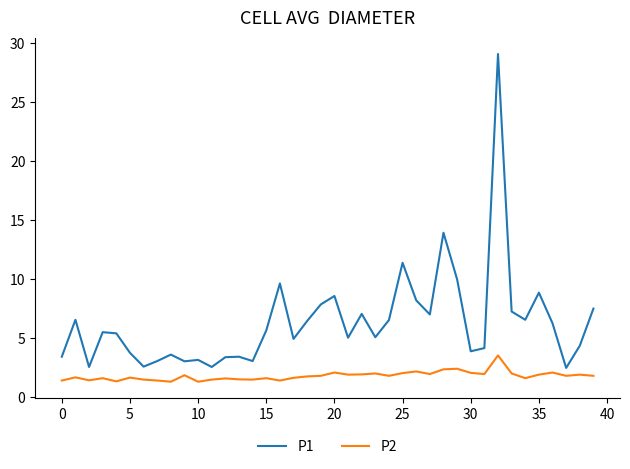

Rank the series by their maximum value, from lowest to highest.

P2, P1